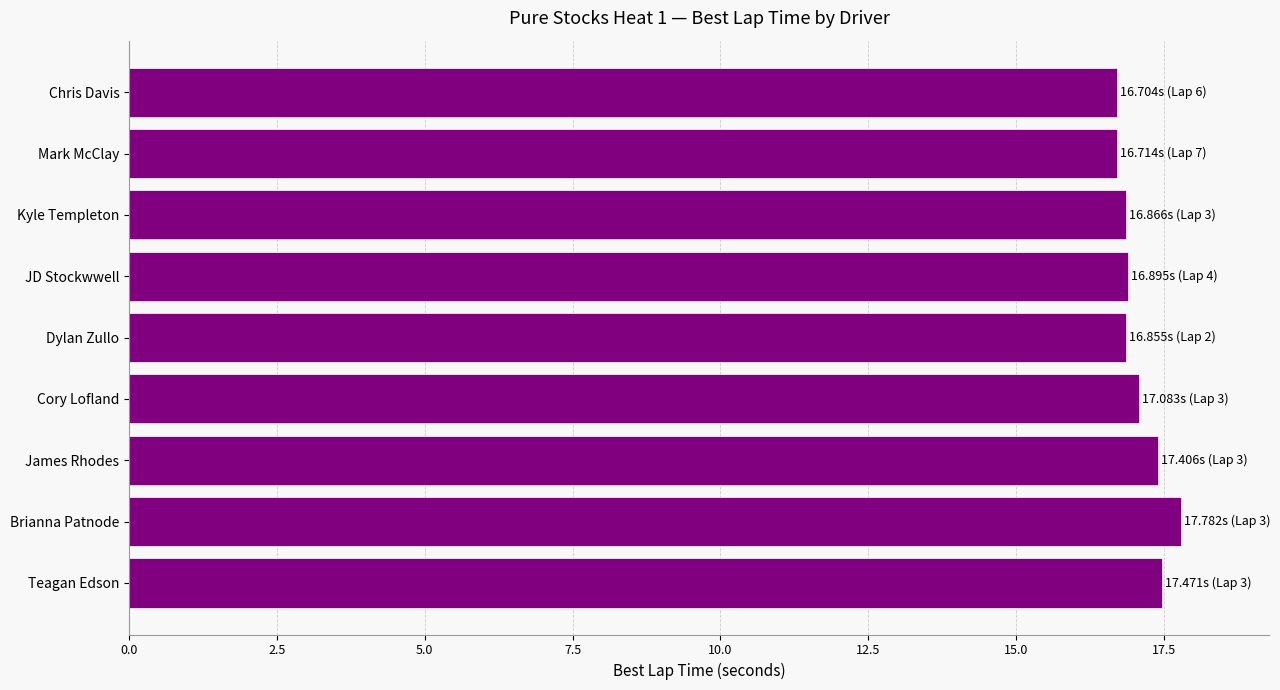

What is the difference between the second highest and second lowest values?

0.8